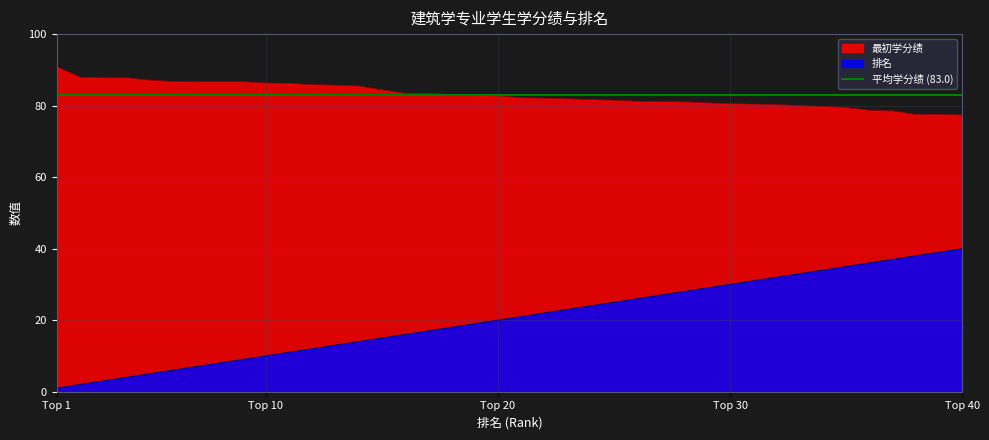

The 最初学分绩 series shows 82.7 at Top 20. True or false?

True